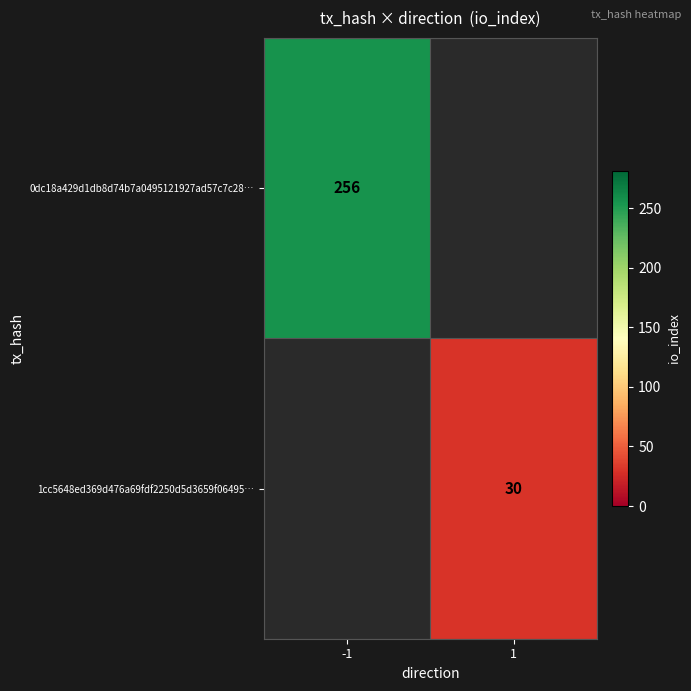

Is the value of 0dc18a429d1db8d74b7a0495121927ad57c7c28… at -1 greater than the value of 1cc5648ed369d476a69fdf2250d5d3659f06495… at 1?

Yes